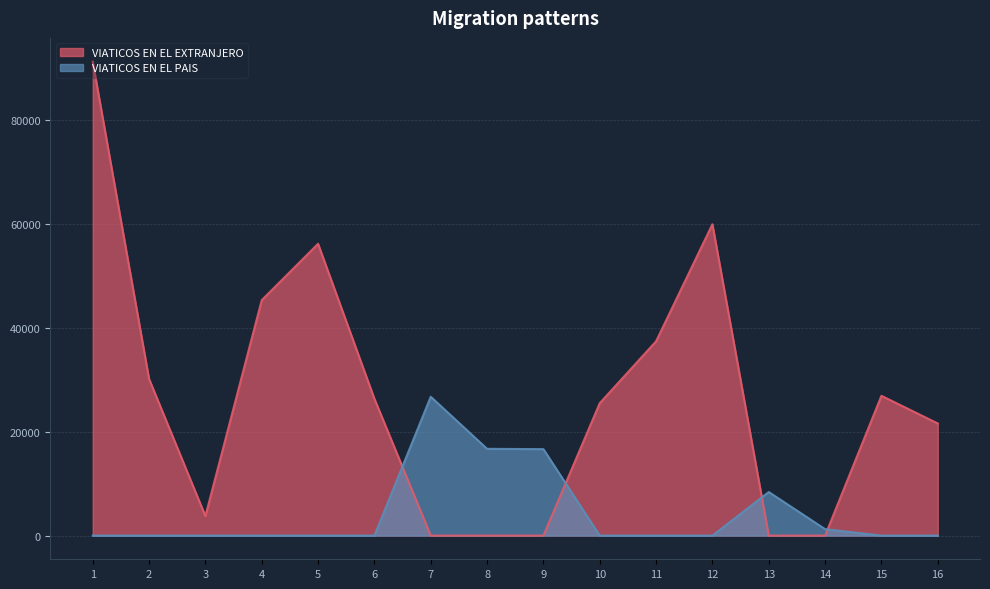

At which label is VIATICOS EN EL PAIS closest to 13376?

9